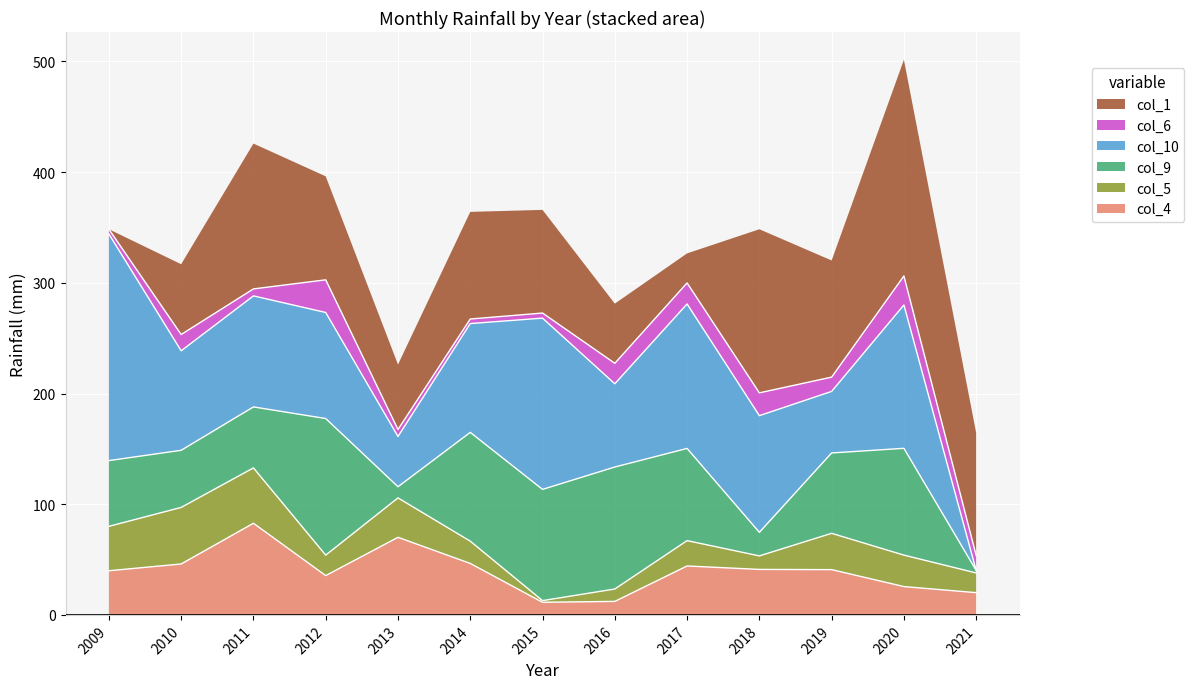

True or false: col_10 and col_1 cross at least once.

True